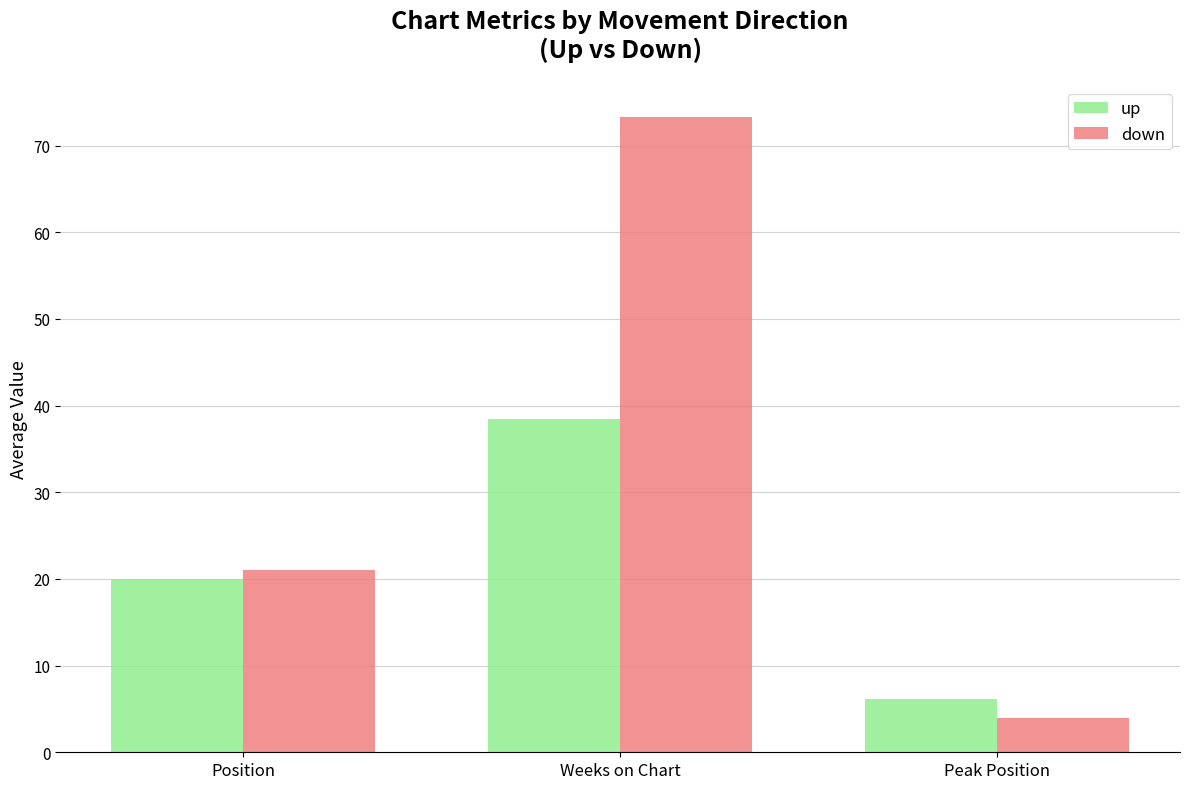

Is the value of up at Peak Position greater than the value of down at Position?

No